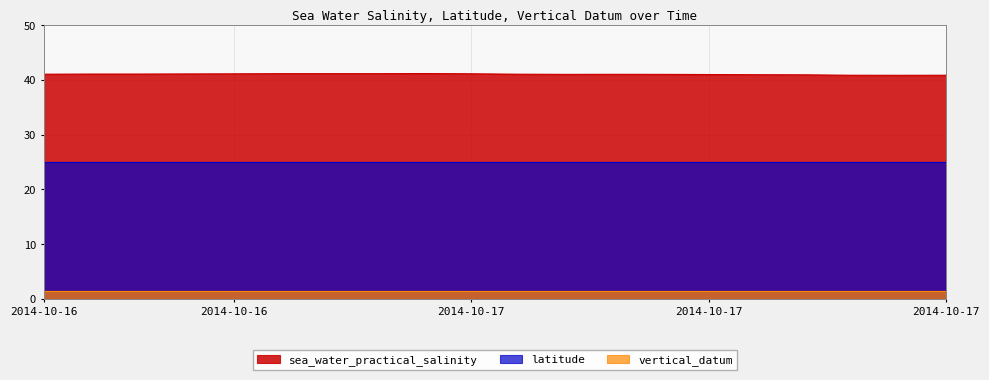

What position from the left is 2014-10-17T11:00?

17